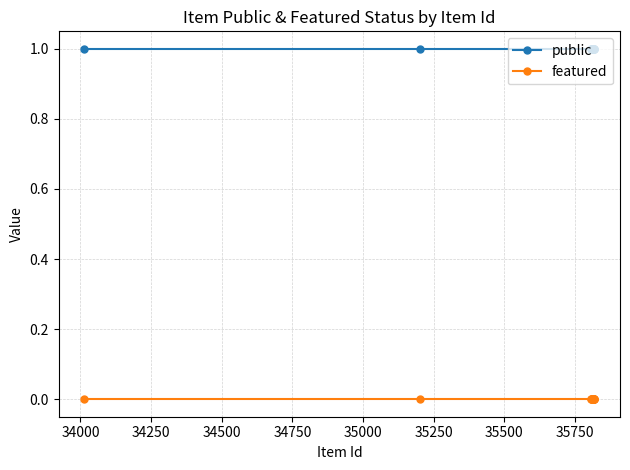

Rank the series by their average value, from lowest to highest.

featured, public